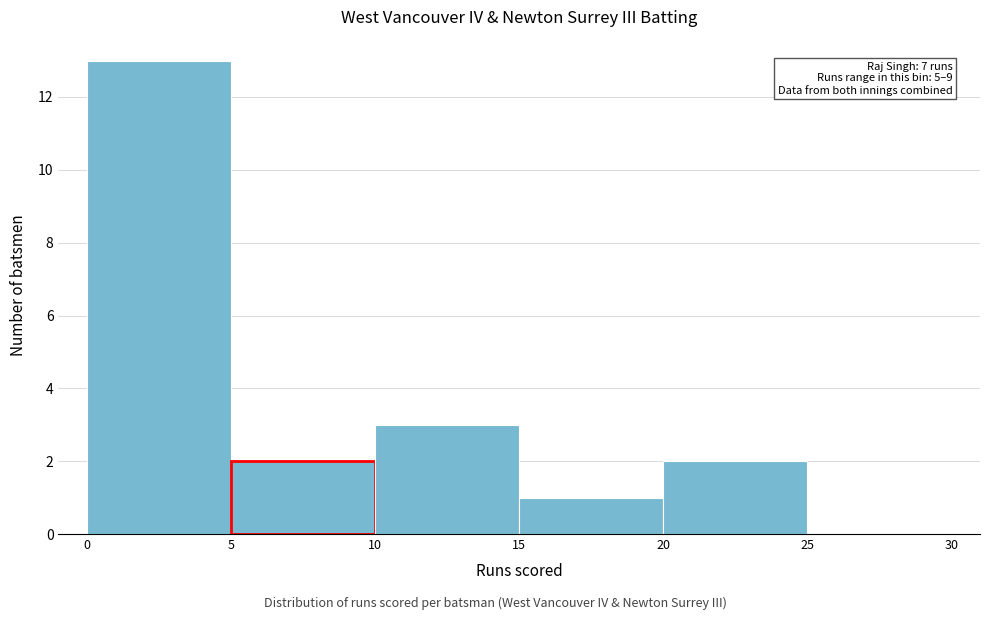

Which range on the x-axis has the tallest bar?

0 to 5